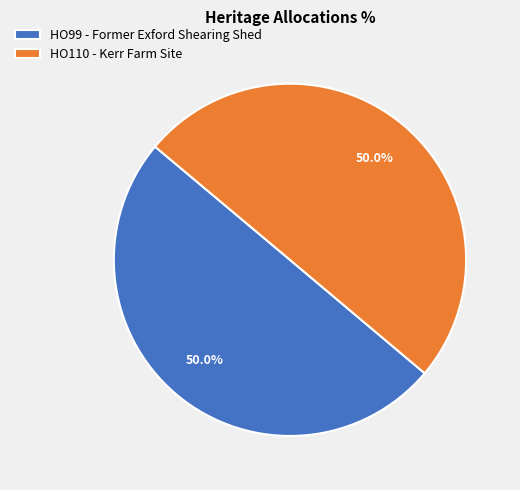

What is the ratio of the value at HO110 - Kerr Farm Site to the value at HO99 - Former Exford Shearing Shed?

1.0